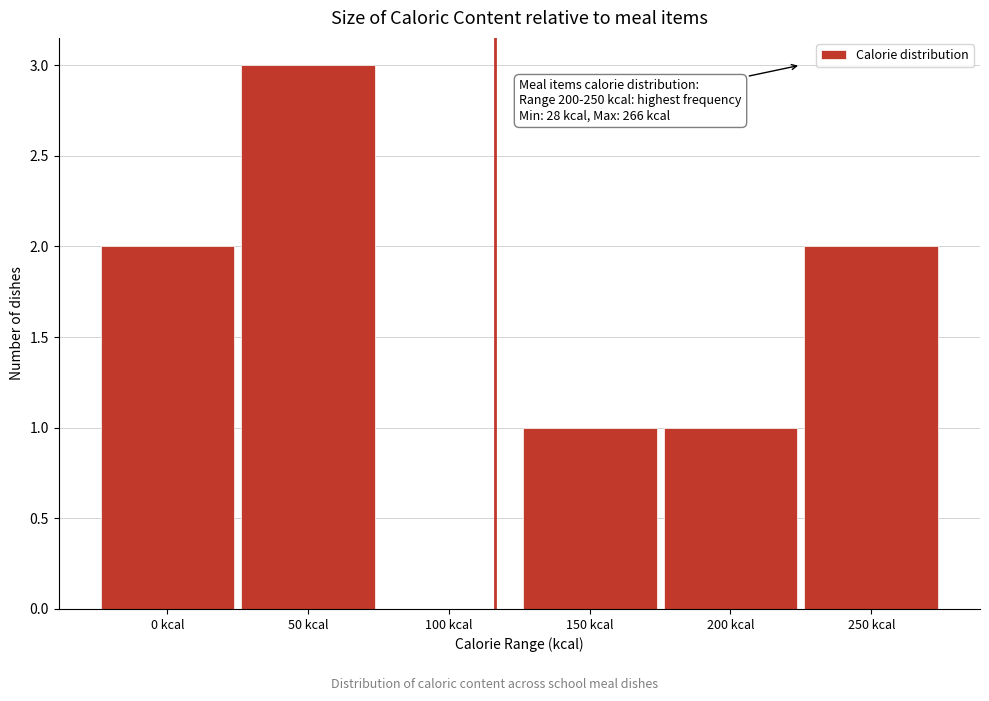

Reading left to right, extract all data points from this chart.

0 kcal=2	50 kcal=3	100 kcal=0	150 kcal=1	200 kcal=1	250 kcal=2